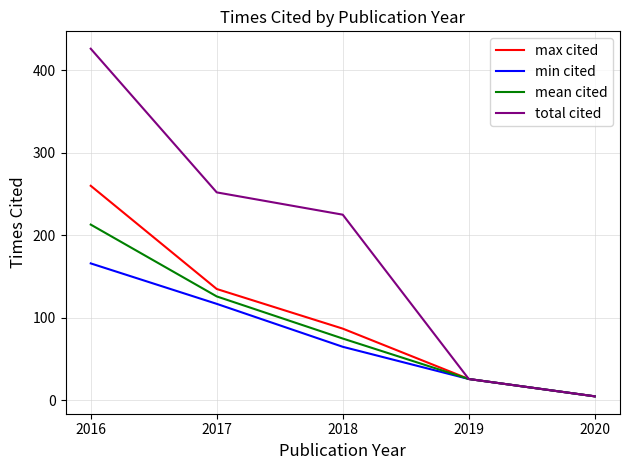

What is the difference between the maximum and minimum values in the max cited series?

255